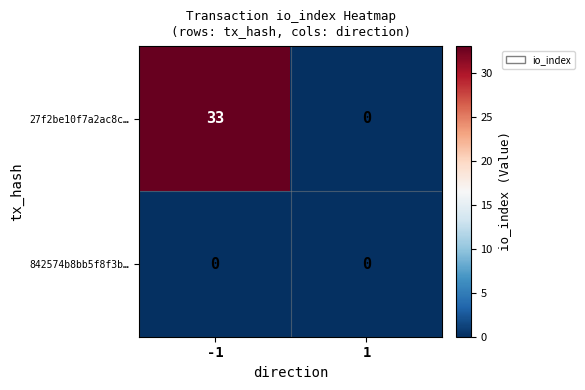

List the series in order of their peak value, lowest first.

842574b8bb5f8f3b…, 27f2be10f7a2ac8c…